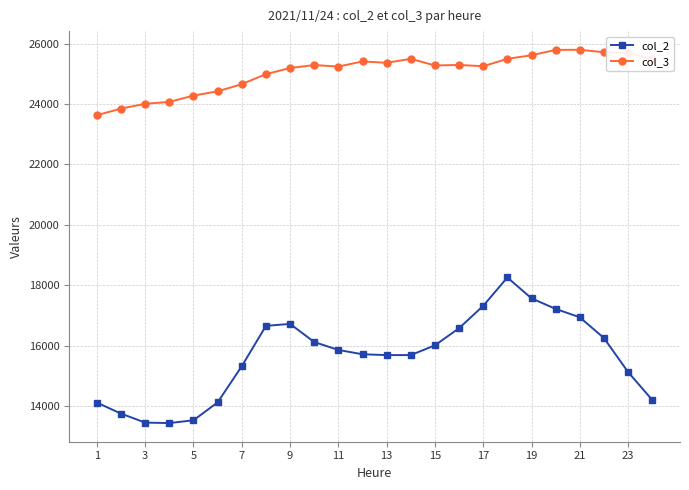

What is the value of the col_3 point at the 13th from the left?

25362